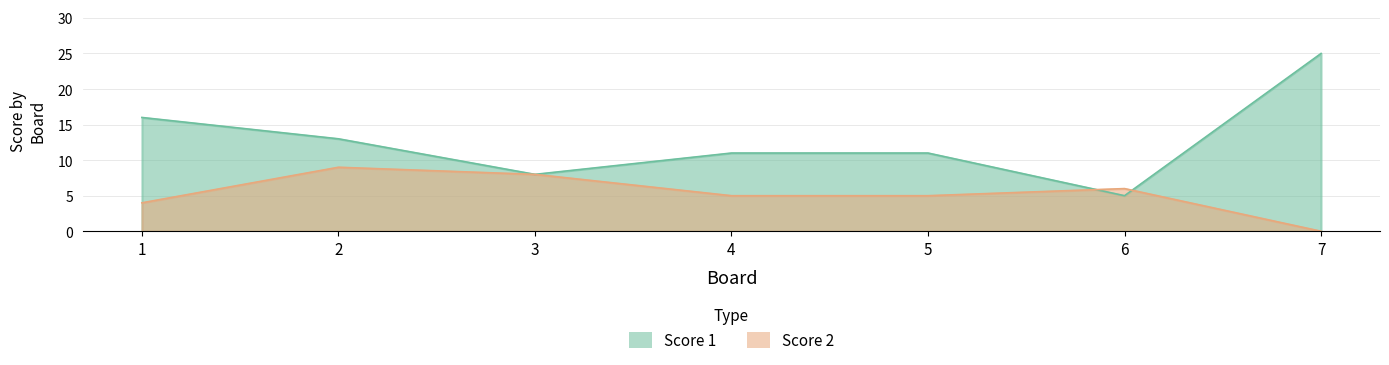

What is the difference between the maximum and second lowest values in the Score 2 series?

5